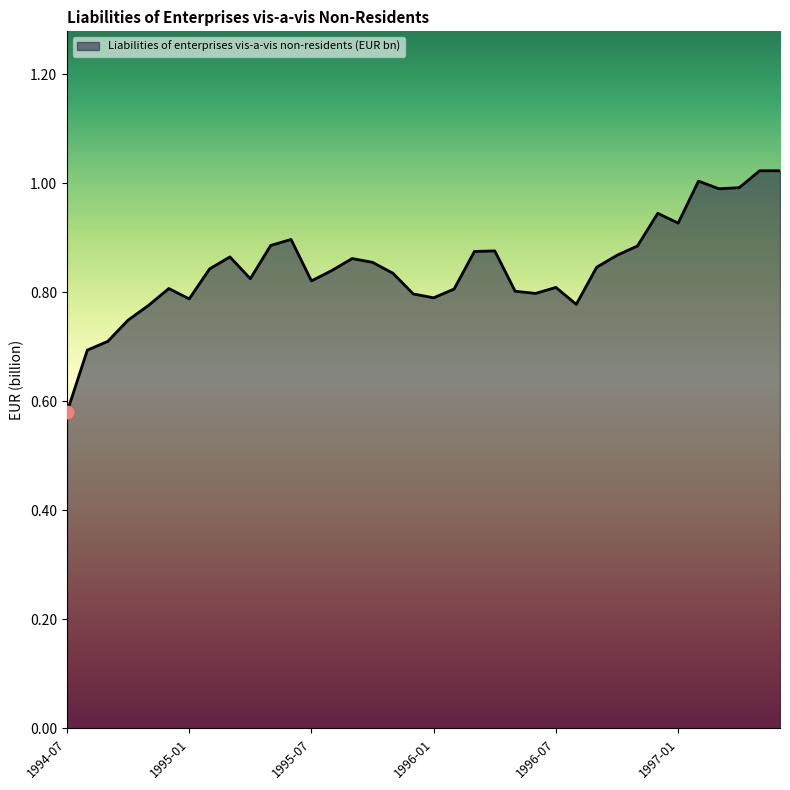

What is the difference between the maximum and minimum values?

0.4